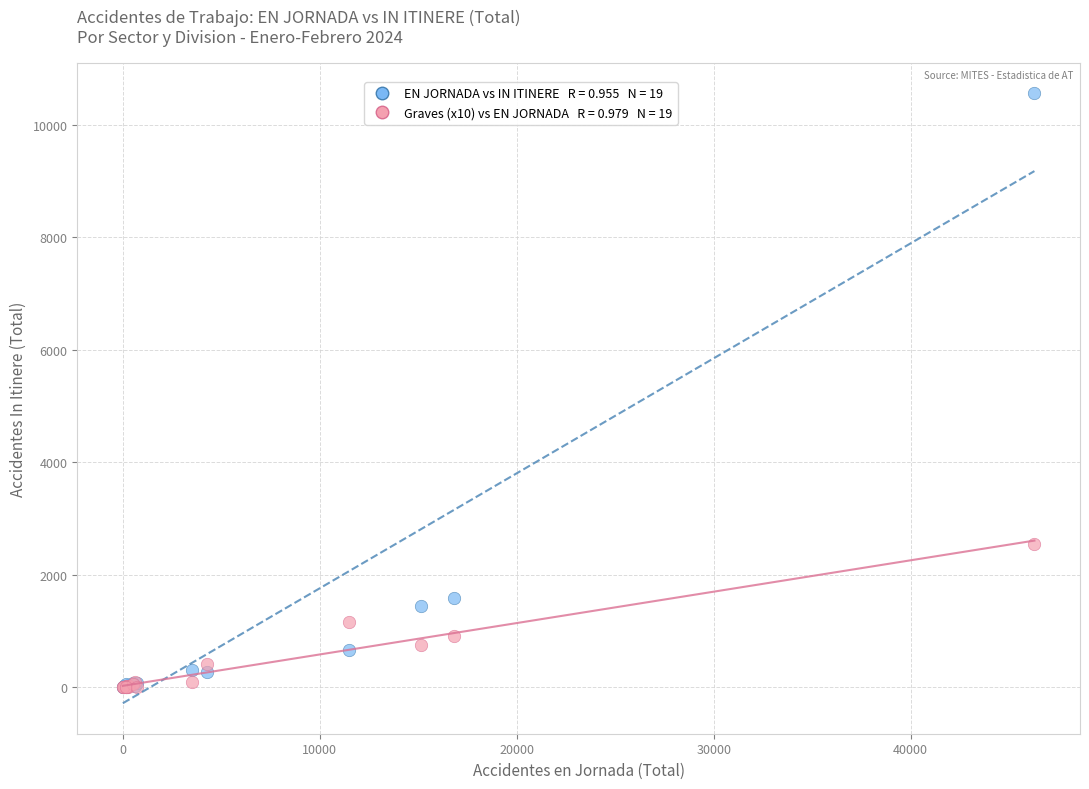

Across all series, what Y value is closest to 5281?

2540